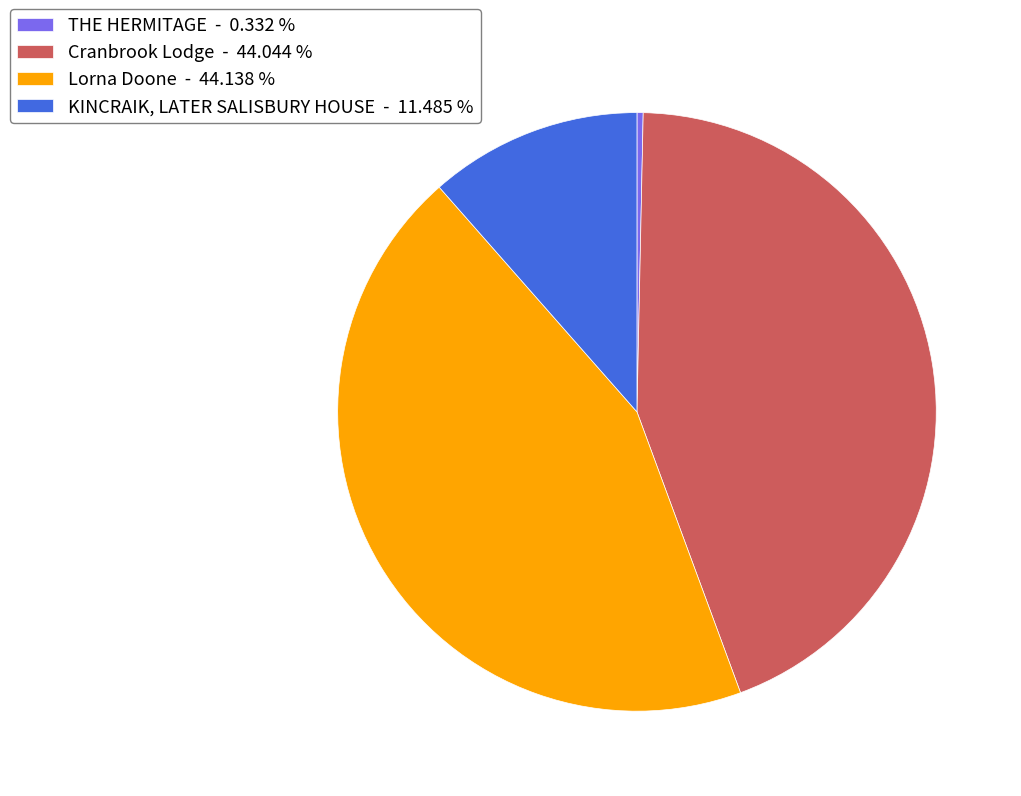

Is there any slice that represents more than half of the pie?

No